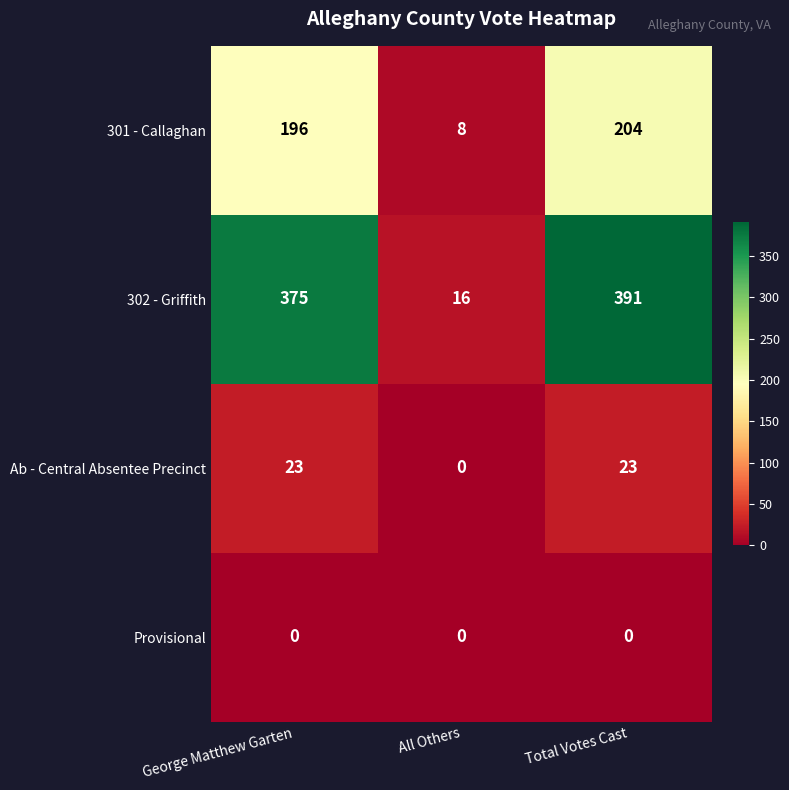

What is the spread (max minus min) of values at George Matthew Garten?

375